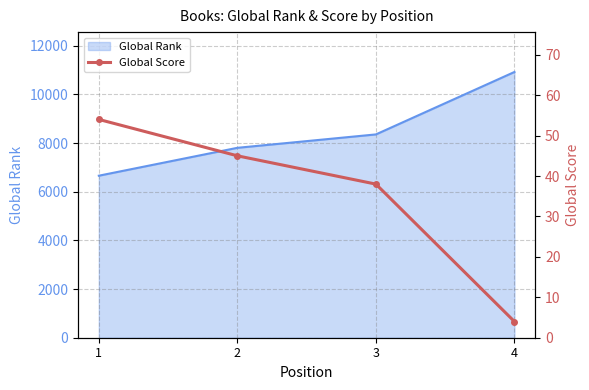

True or false: Global Rank has more than 1 points higher than both neighbors.

False